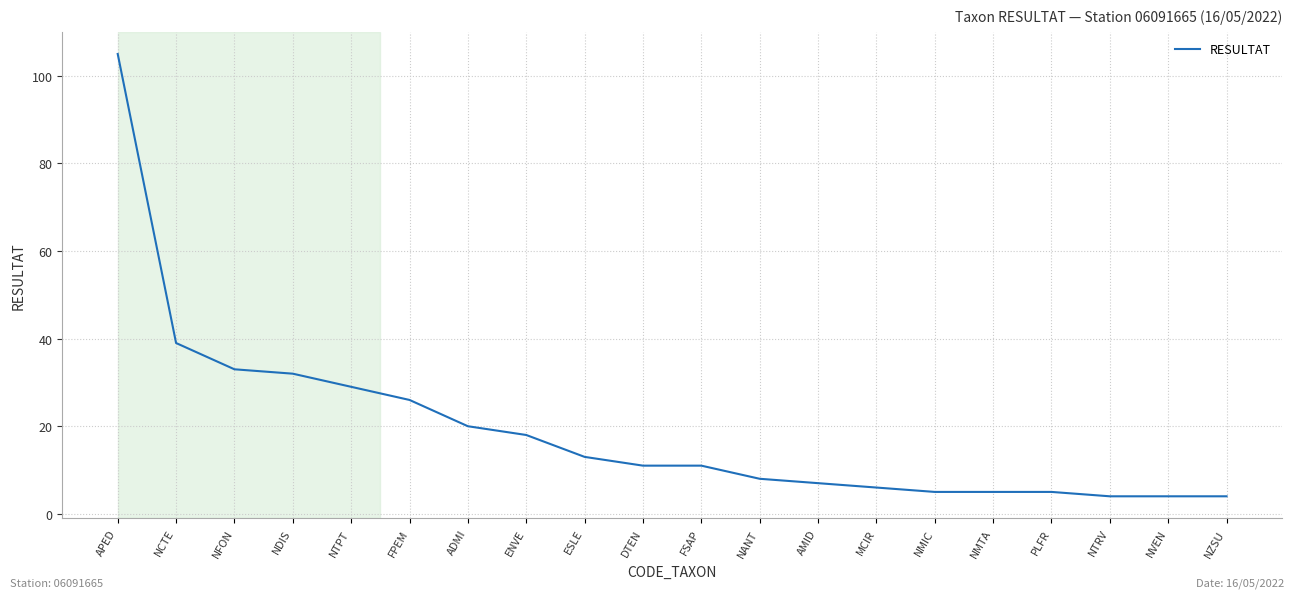

The chart shows a value of 32 at NDIS. True or false?

True